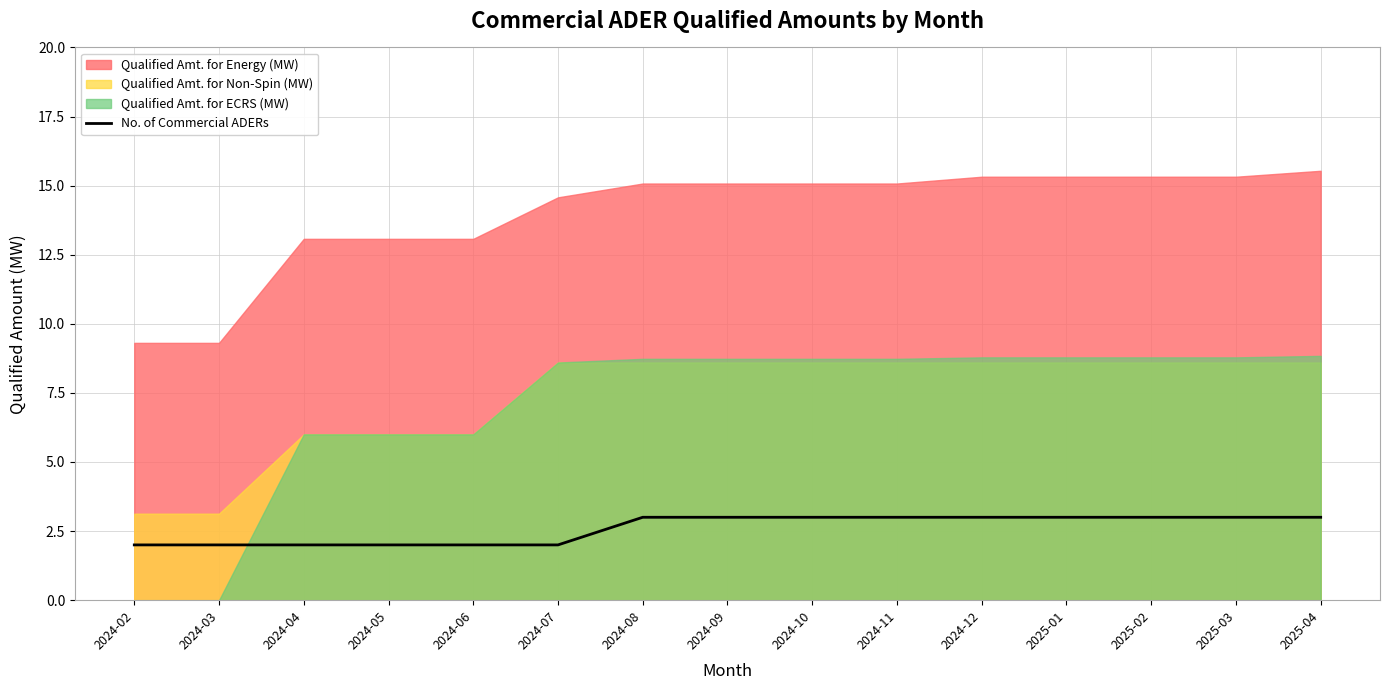

At which label is the value closest to 2?

2024-02